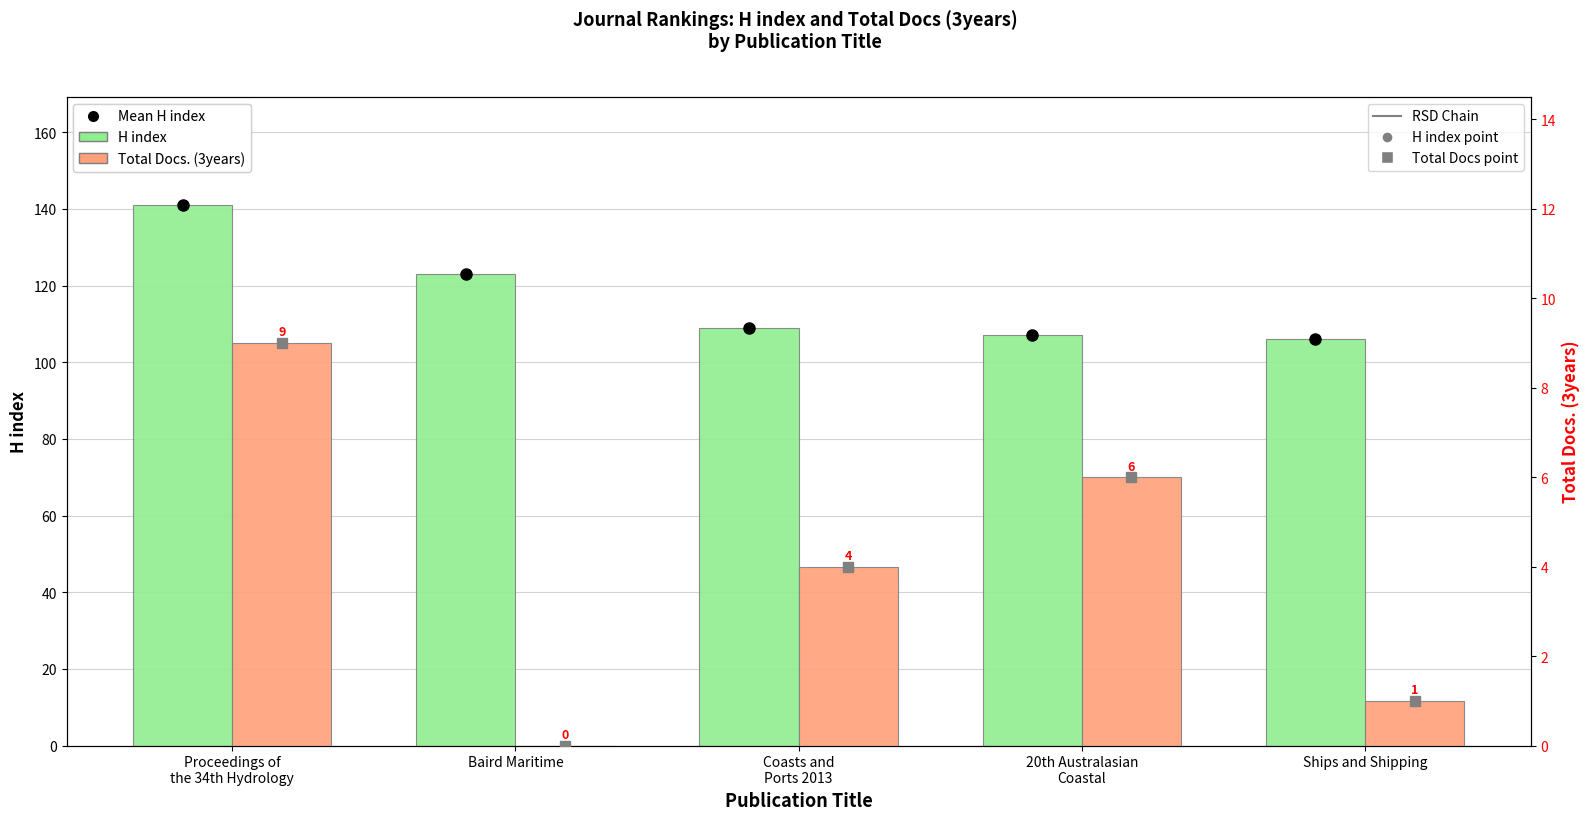

At which category is the sum across all series the highest?

Proceedings of
the 34th Hydrology